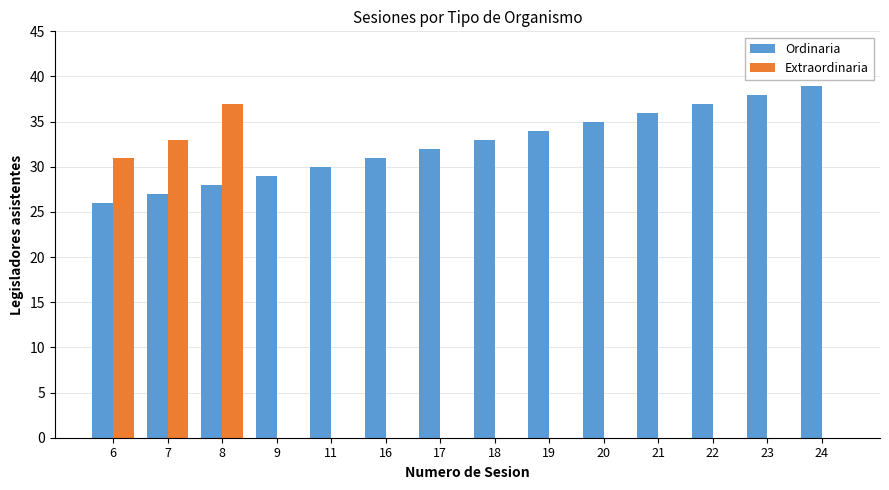

How many distinct data groups are displayed?

2